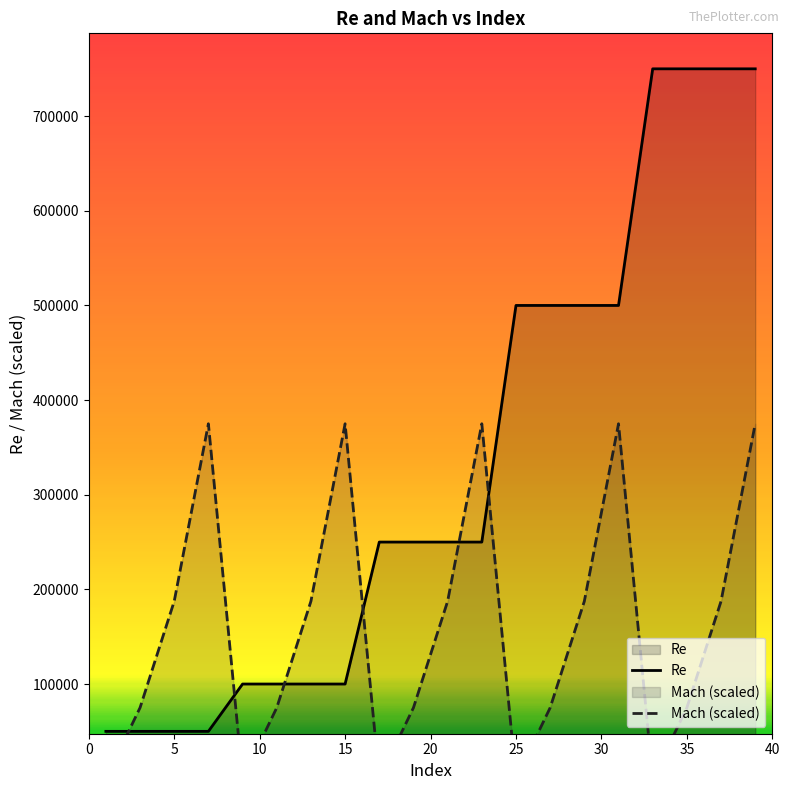

Count the Mach (scaled) values in the range 75000 to 375000.

15